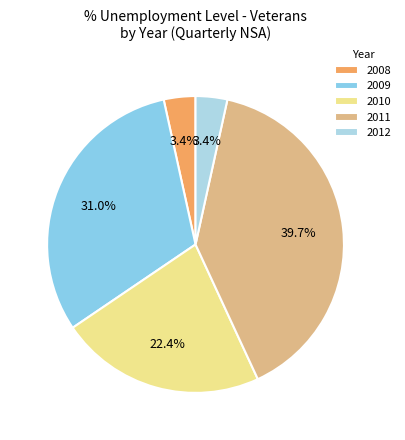

Count the number of slices in the pie.

5